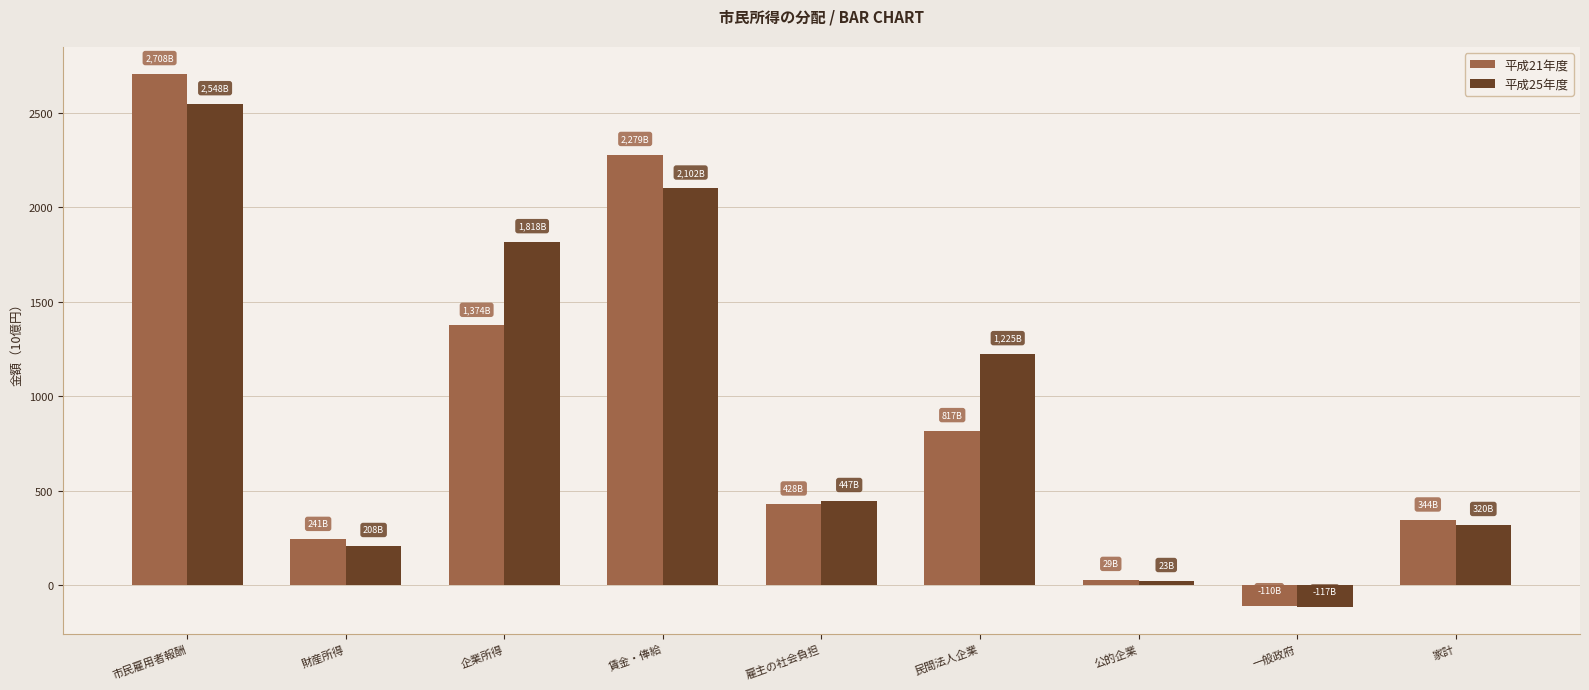

What are all the series names shown in the legend?

平成21年度, 平成25年度